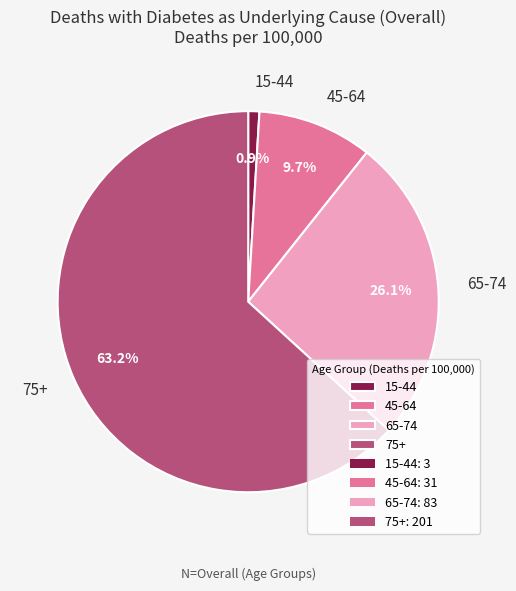

Rank the categories by value from highest to lowest.

75+, 65-74, 45-64, 15-44